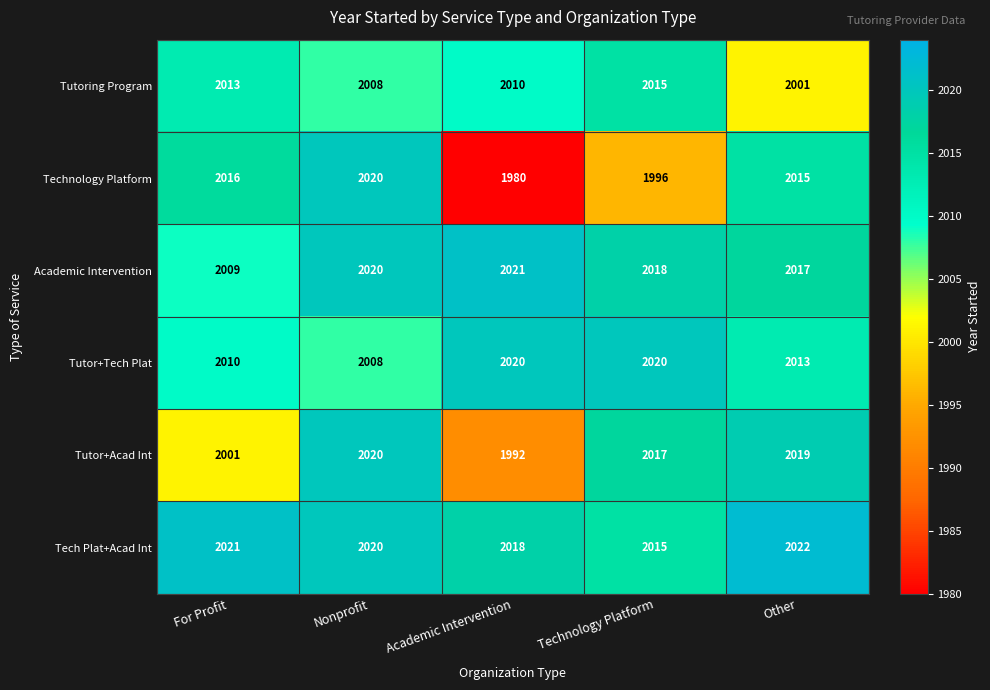

How many Tutor+Tech Plat values are between 2010 and 2020?

4